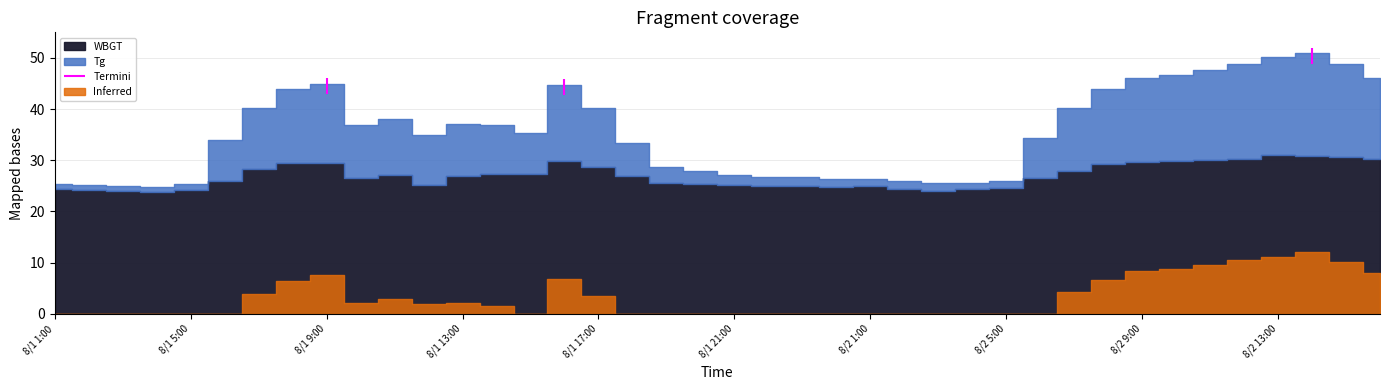

Which category has the highest value in the Tg series?

8/2 14:00